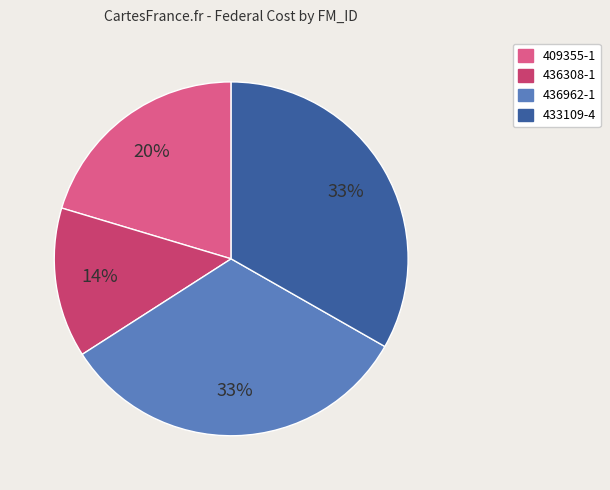

Count the number of slices in the pie.

4